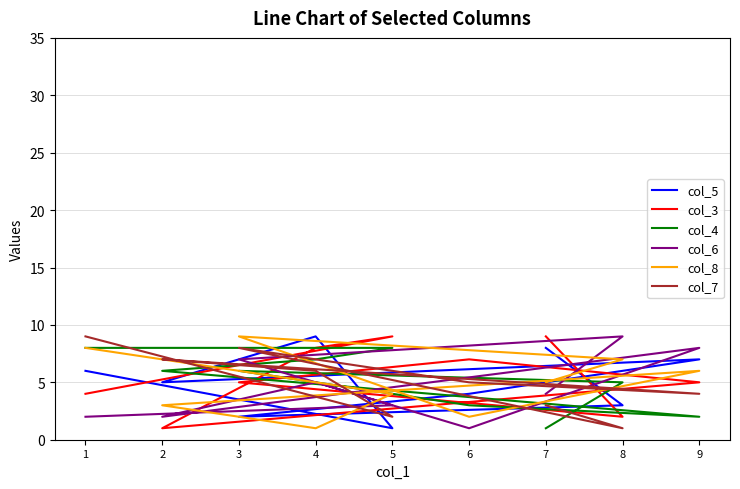

At which category is the sum across all series the highest?

1